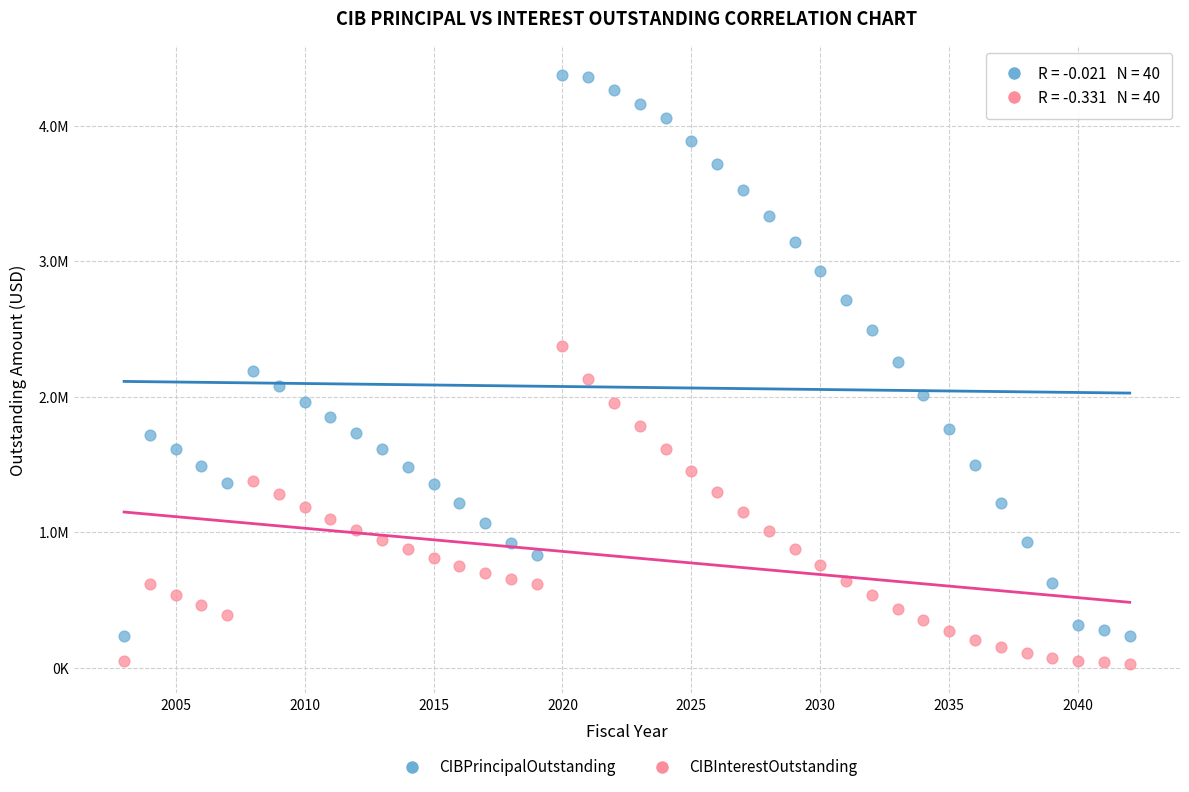

What are all the series names shown in the legend?

CIBPrincipalOutstanding, CIBInterestOutstanding